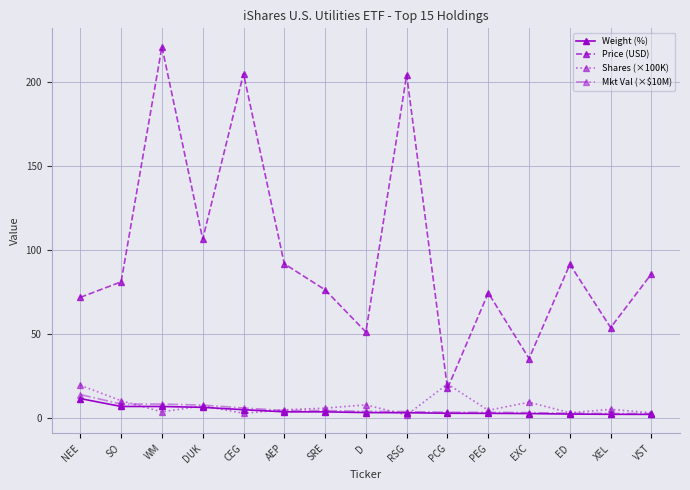

Which series has the largest range (max minus min)?

Price (USD)